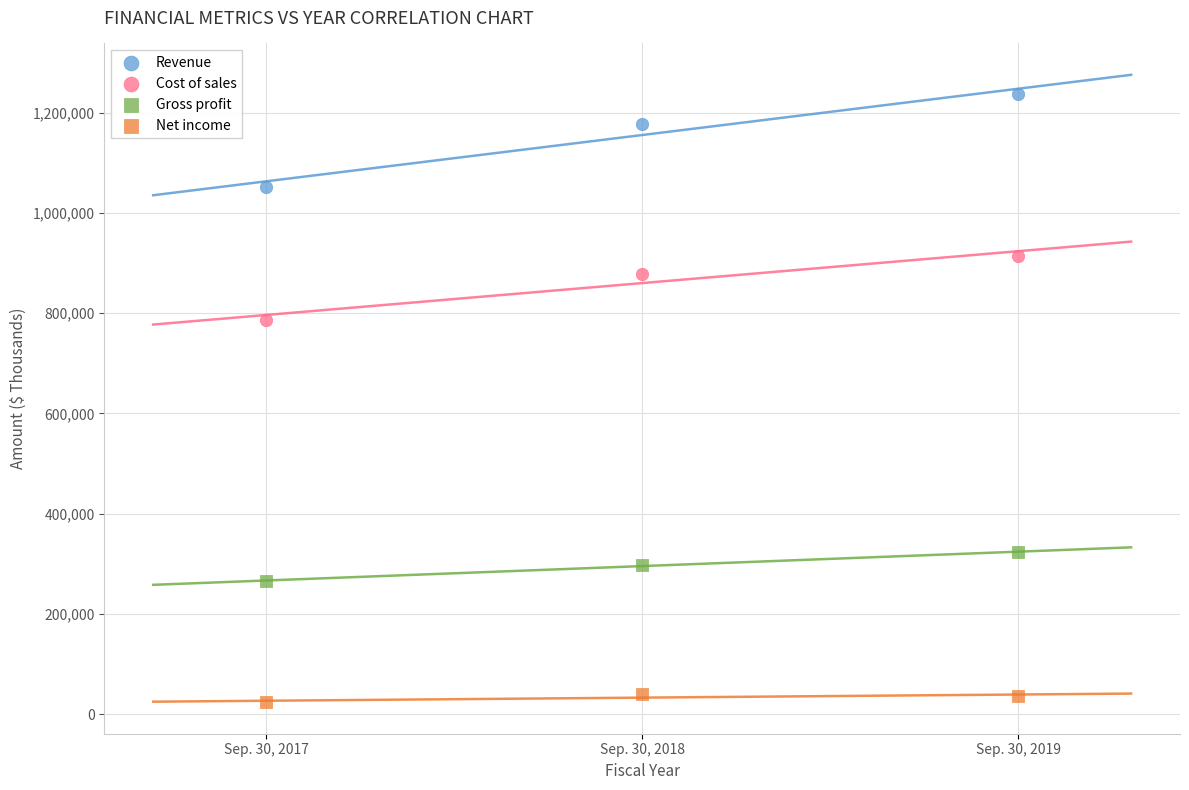

Which series reaches the maximum Y coordinate?

Revenue